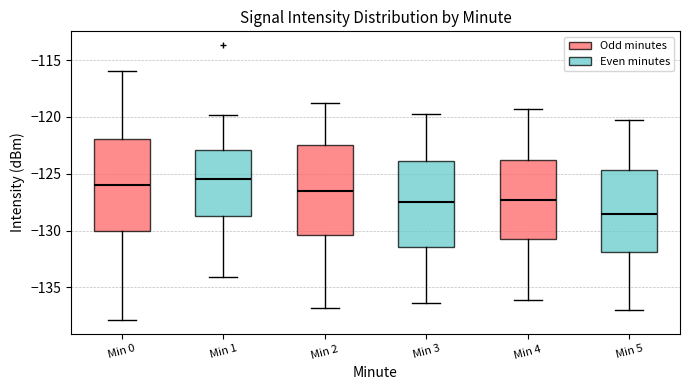

Which box has the lowest median line?

Min 5